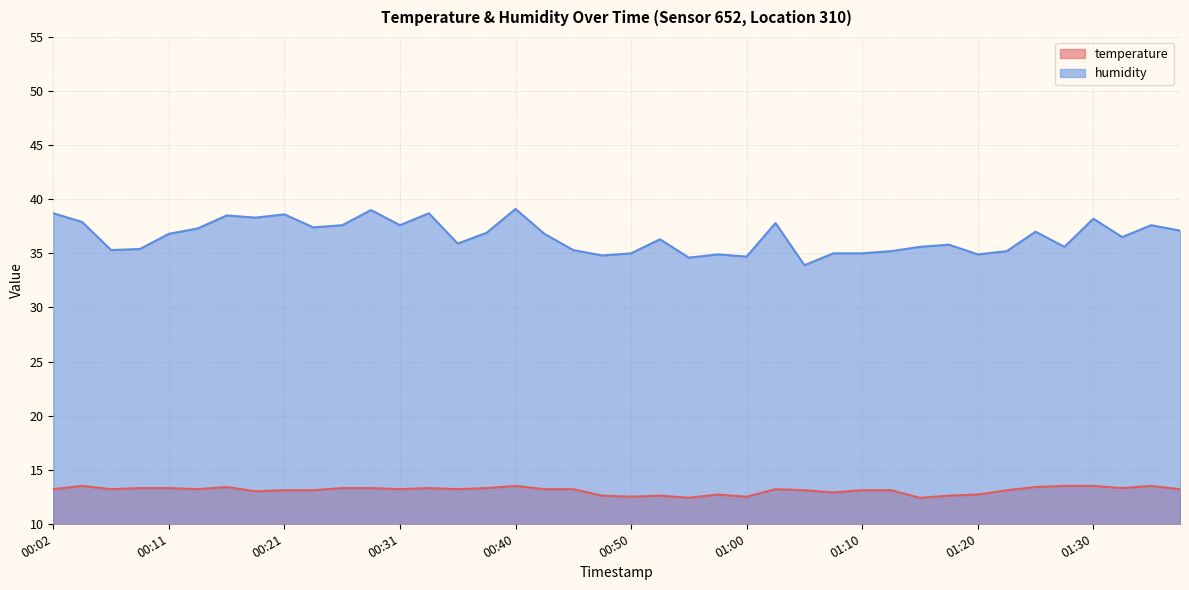

True or false: humidity has a value of 50.9 at 00:33.

False